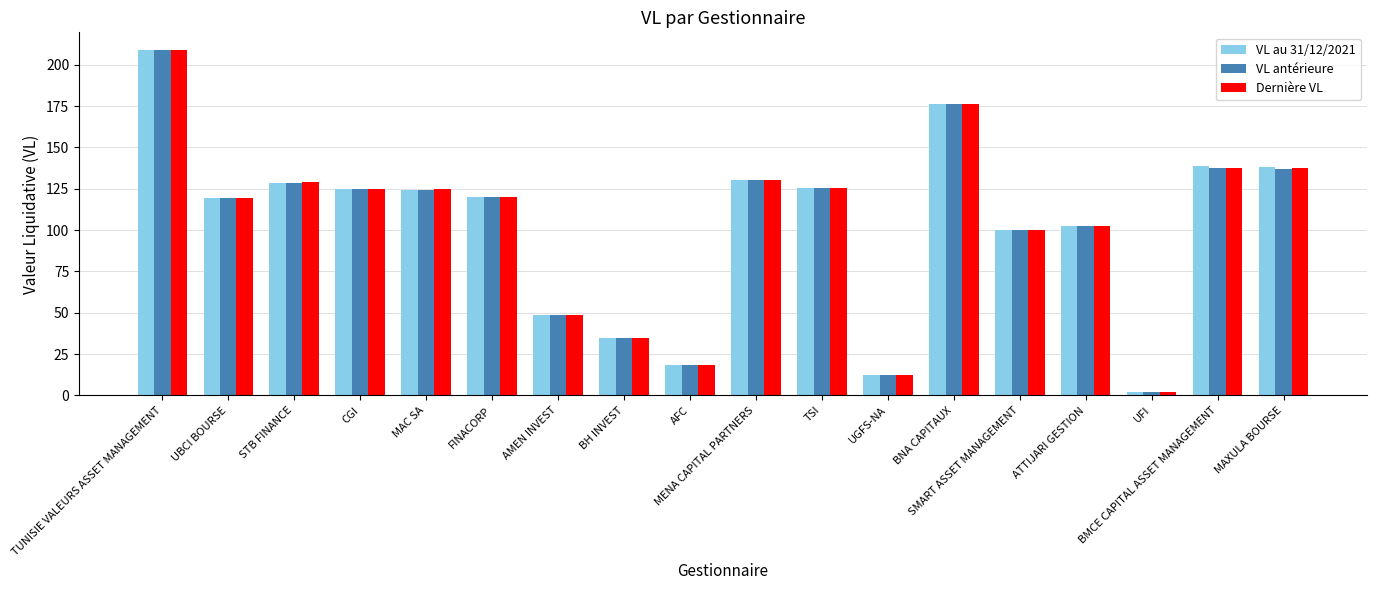

What is the lowest value of the Dernière VL series?

2.0